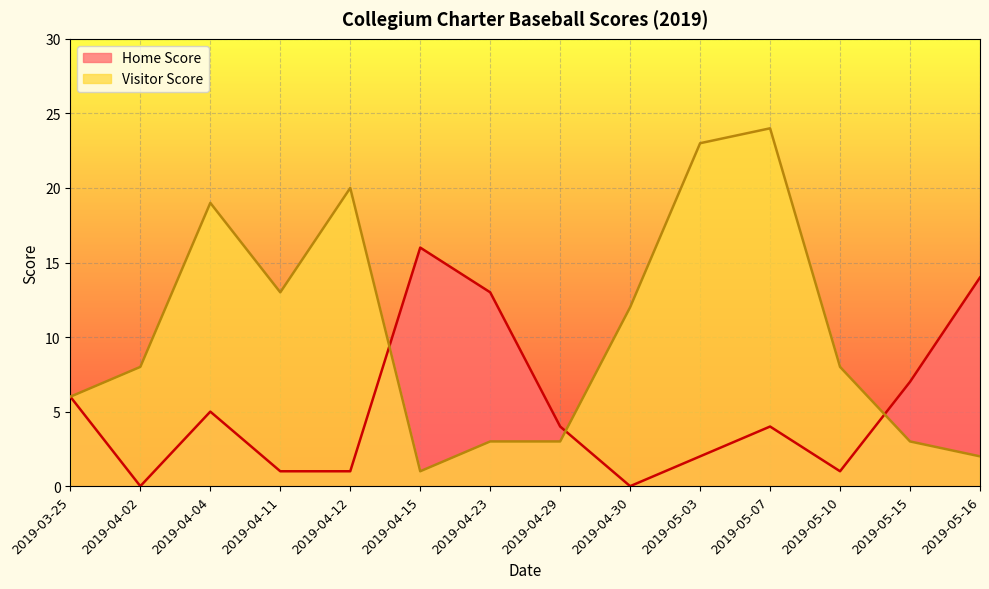

List the series in order of their overall mean, lowest first.

Home Score, Visitor Score